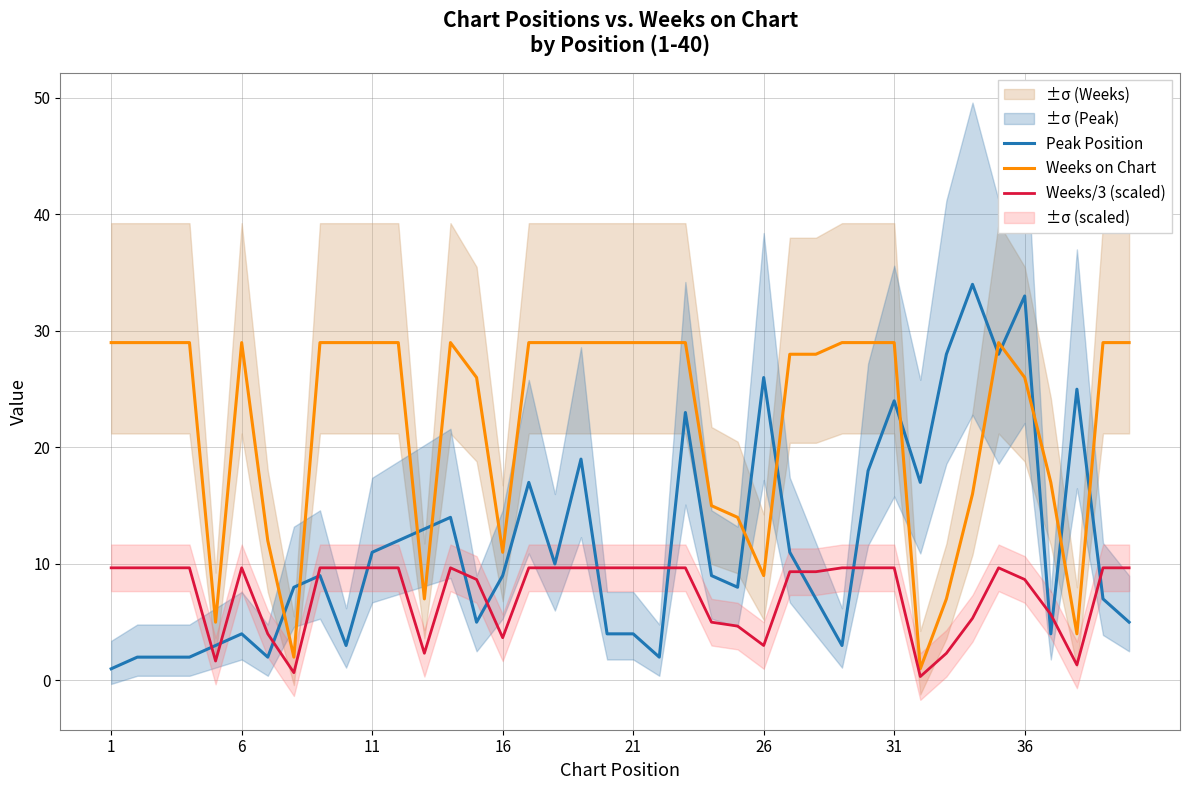

Count the number of categories in the chart.

40